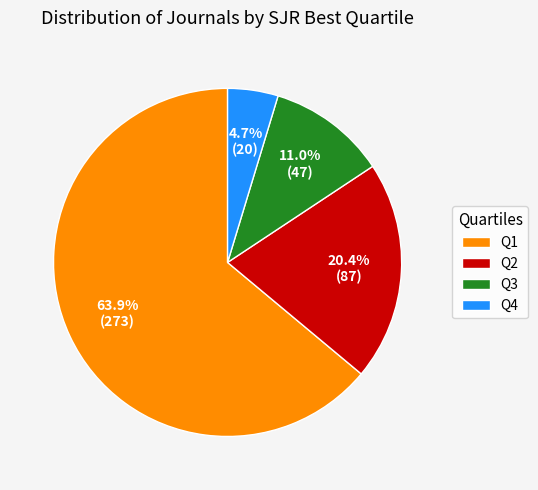

What is the ratio of the value at Q3 to the value at Q2?

0.5